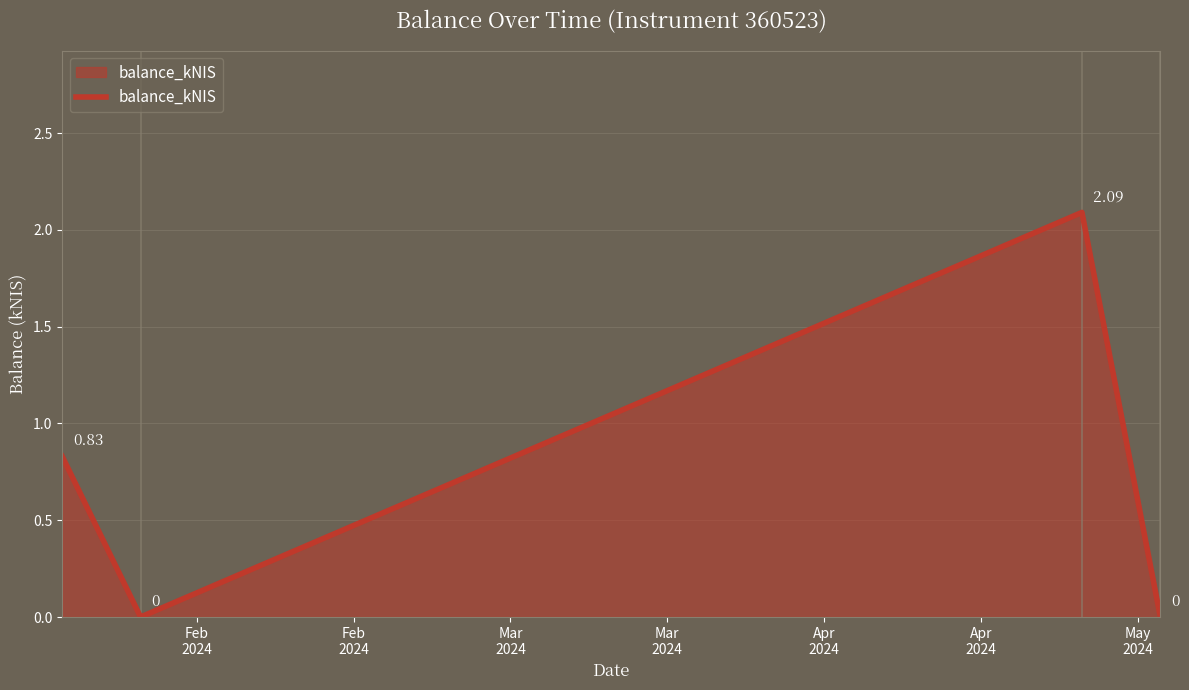

How many interior local valleys (lower than both neighbors) does the data have?

1